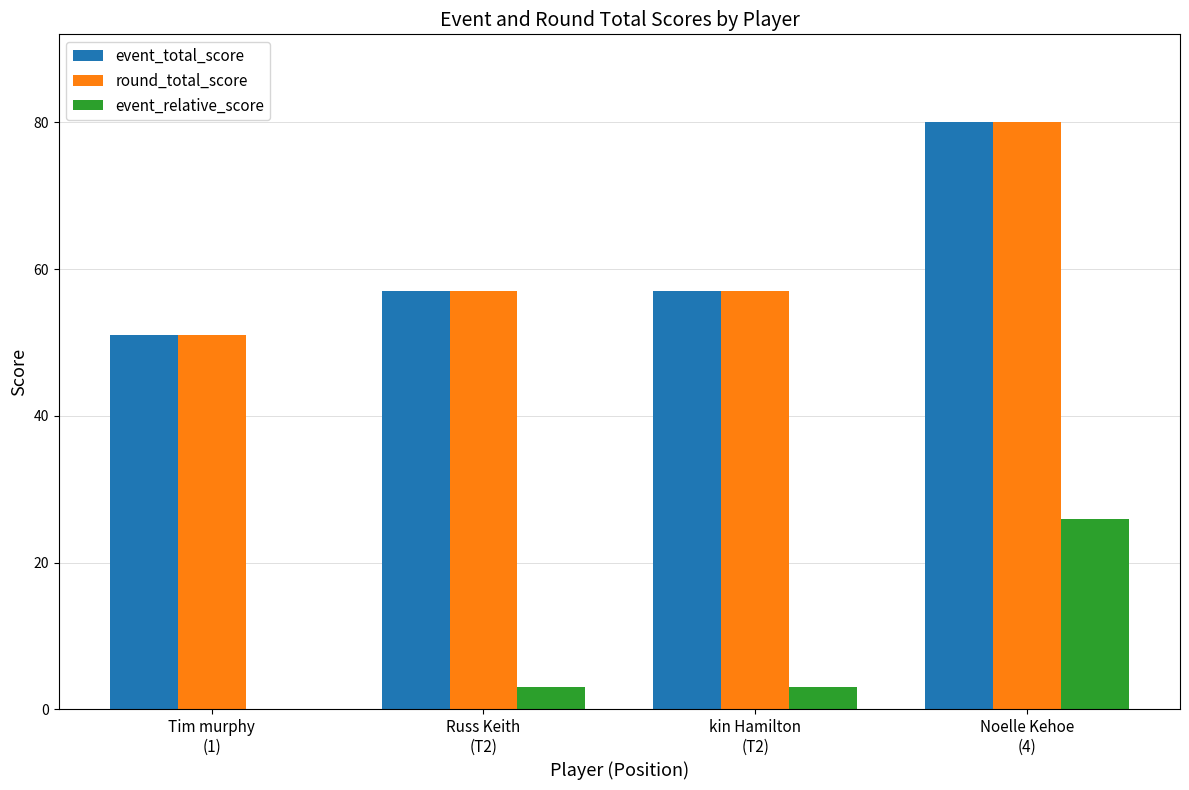

How many values in event_relative_score are below zero?

1